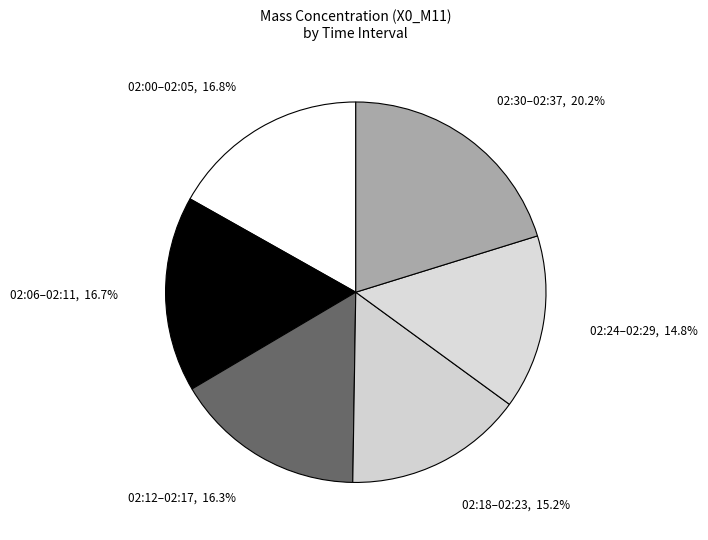

Which category has the biggest portion of the pie?

02:30–02:37